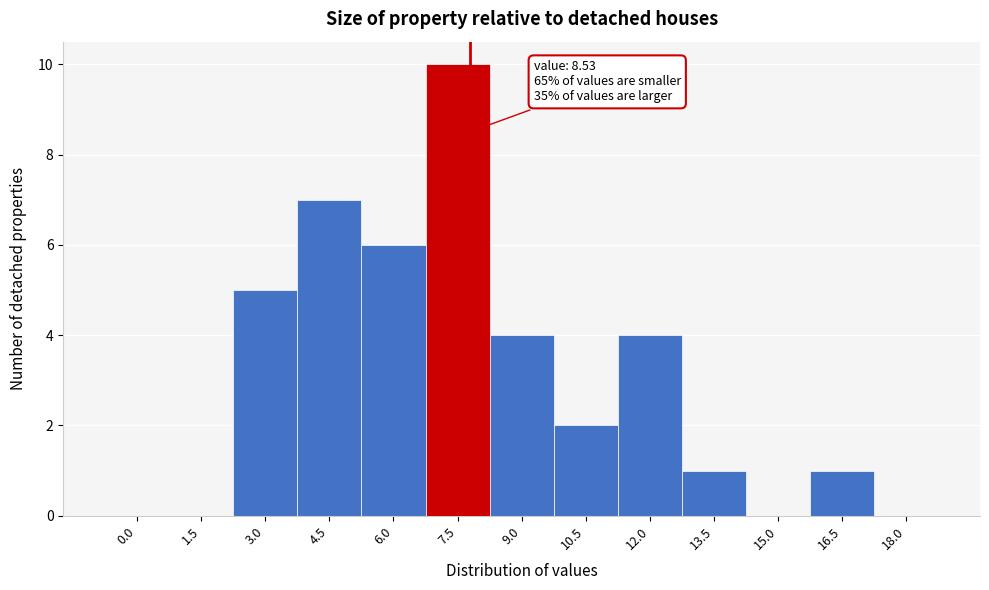

Reading left to right, list all the values displayed in this chart.

0.0=0	1.5=0	3.0=5	4.5=7	6.0=6	7.5=10	9.0=4	10.5=2	12.0=4	13.5=1	15.0=0	16.5=1	18.0=0